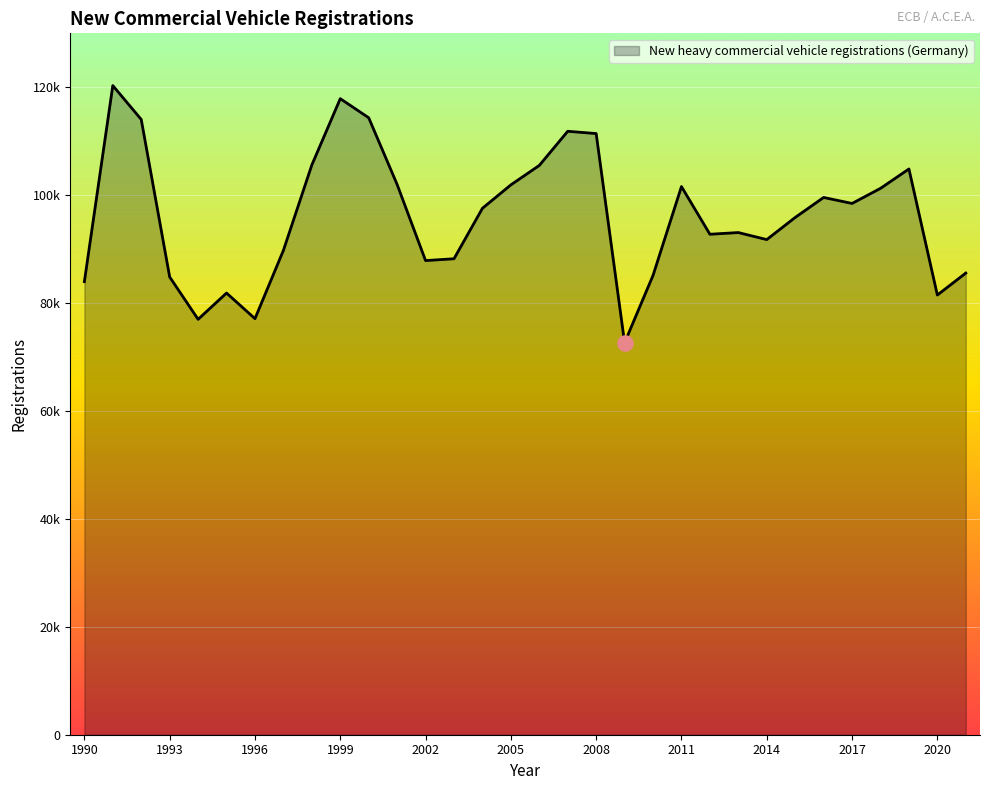

Does the chart have visible grid lines?

Yes